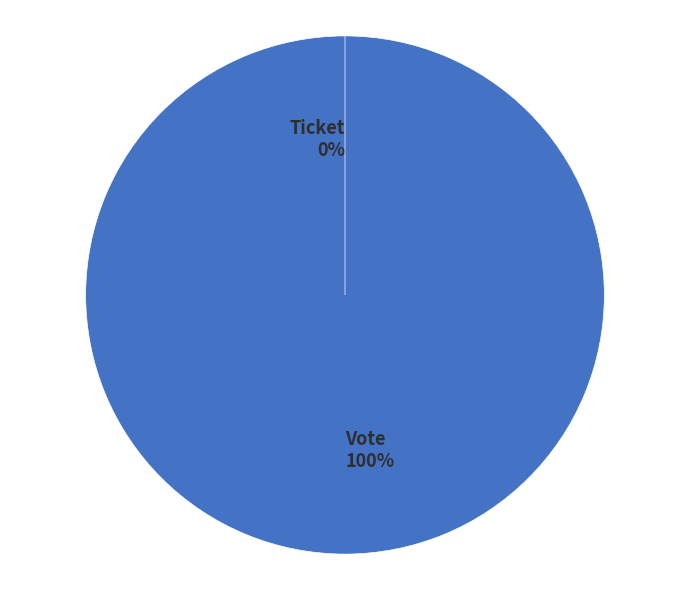

Is there a majority slice in this chart?

Yes